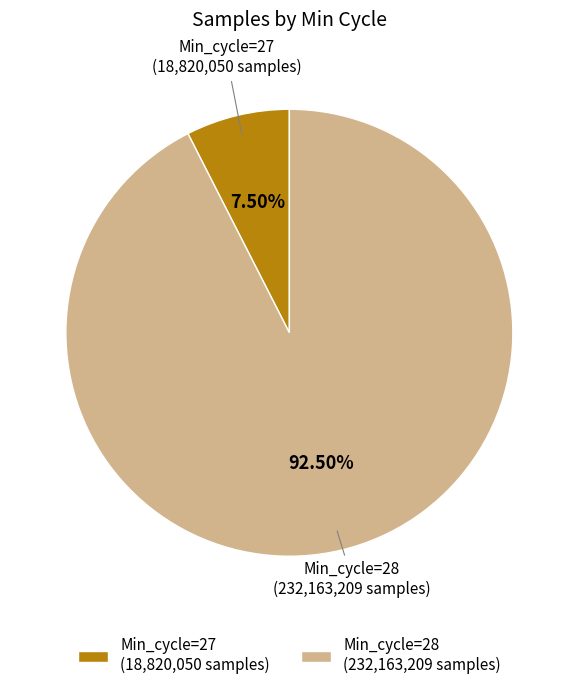

Approximately how many times larger is the value at Min_cycle=28 (232,163,209 samples) compared to Min_cycle=27 (18,820,050 samples)?

12.3